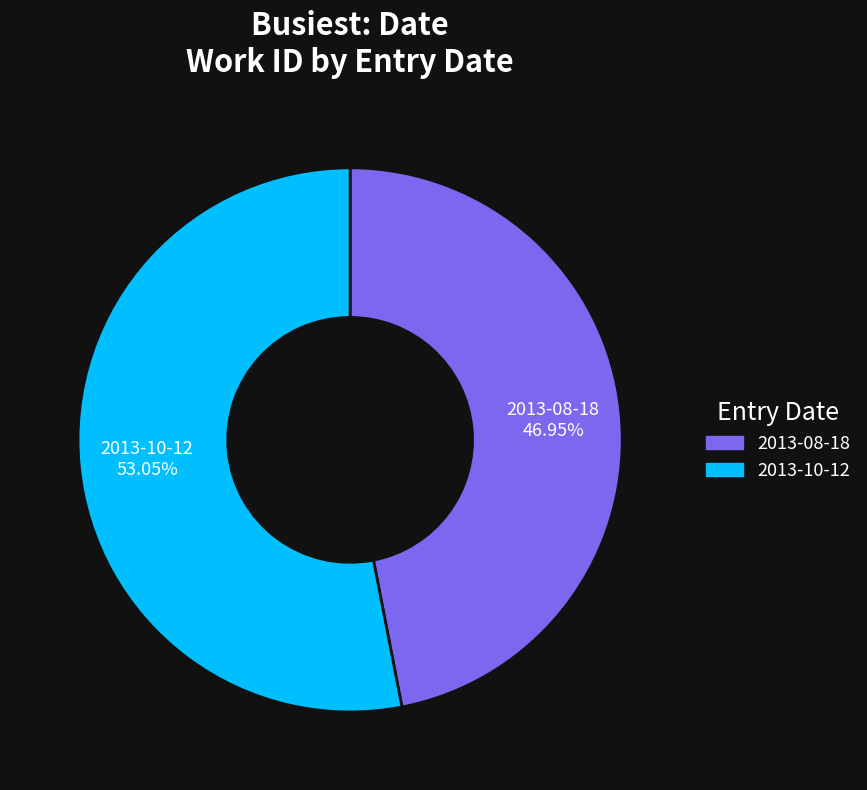

Do 2013-10-12 and 2013-08-18 together represent more than half of the pie?

Yes